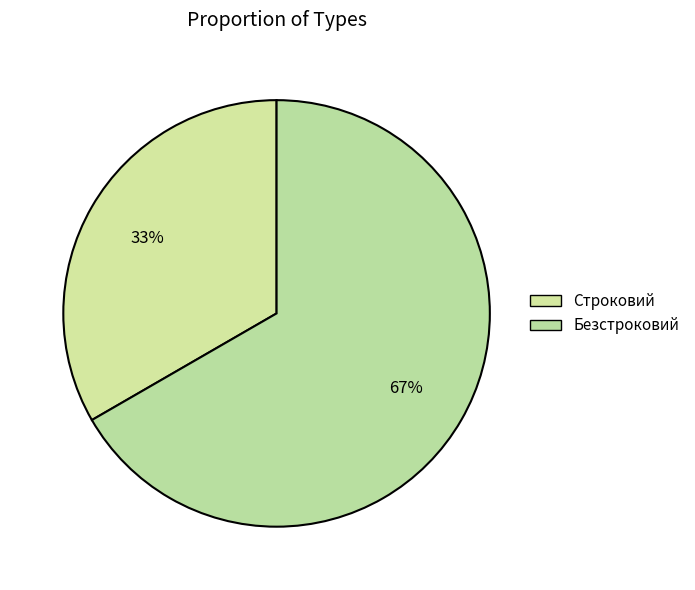

Does Строковий account for over 50% of the chart?

No